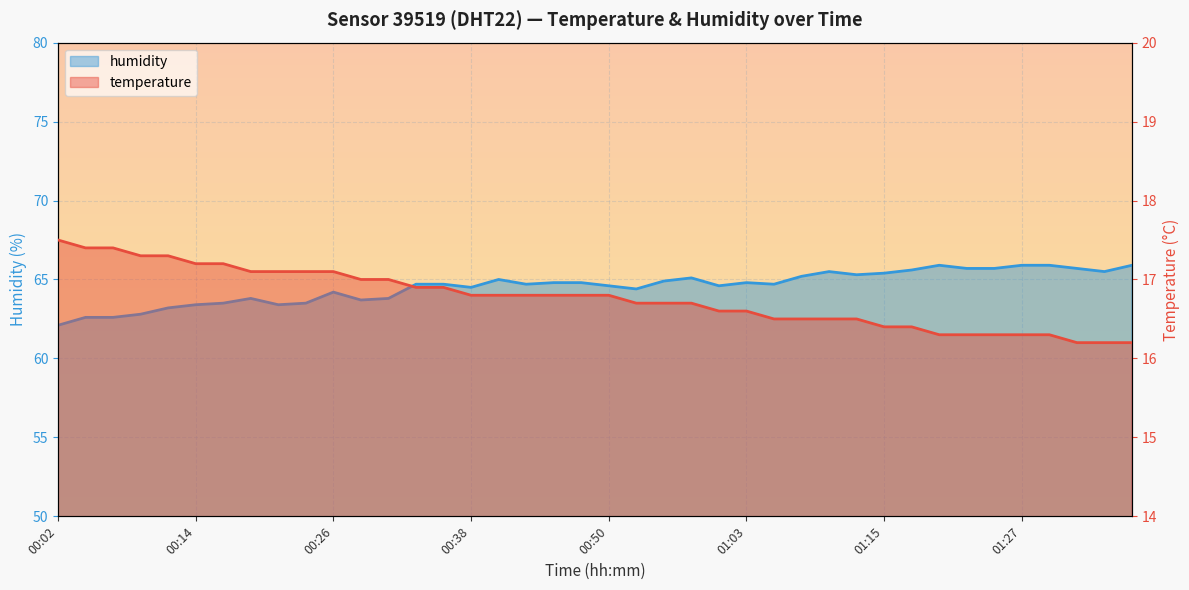

What is the label of the 28th point from the left?

01:07